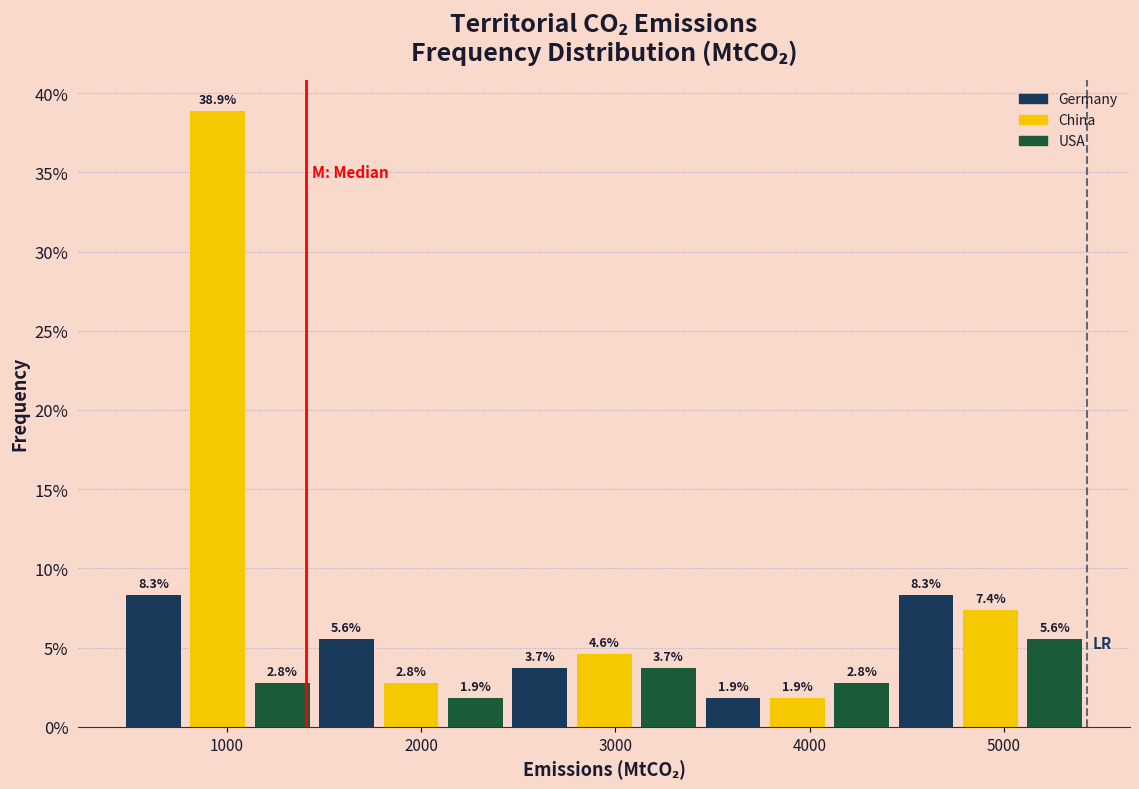

Read against the x-axis, roughly where is the centre of the tallest bar?

1000